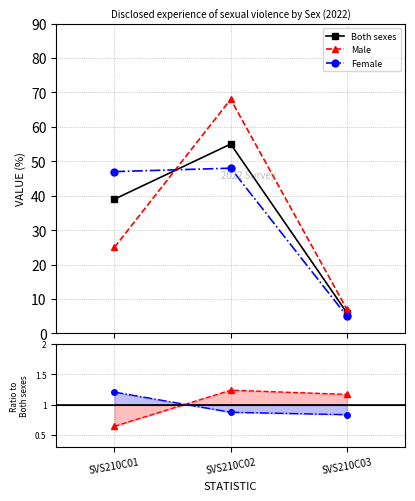

What is the difference between the highest and lowest values at SVS210C01?

22